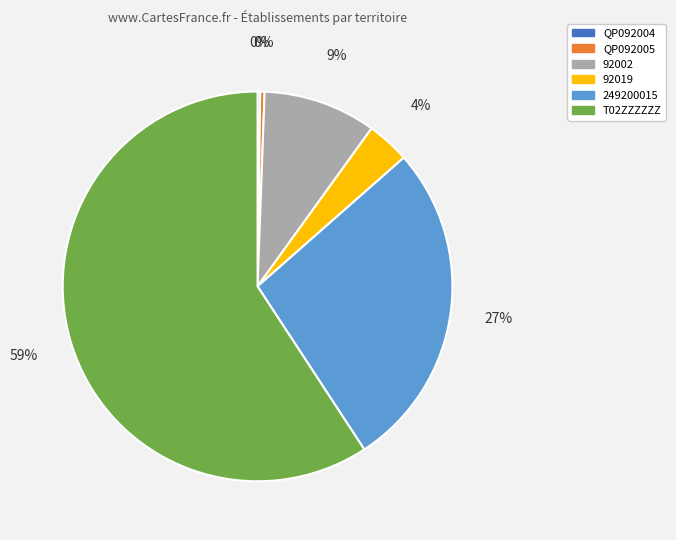

The QP092005 slice represents 0% of the pie. True or false?

True